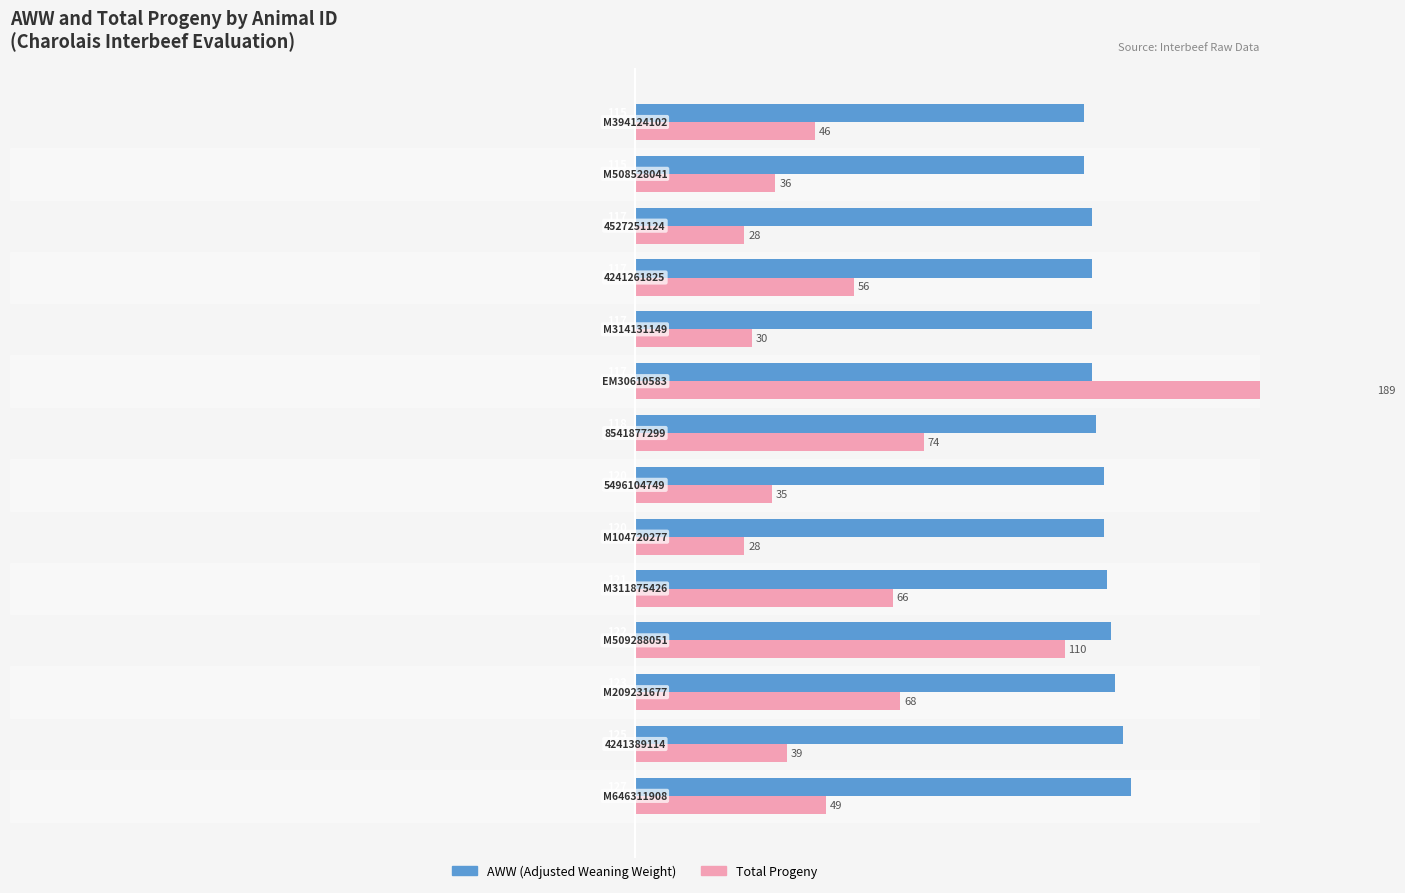

What is the difference between the maximum and minimum values in the AWW (Adjusted Weaning Weight) series?

12